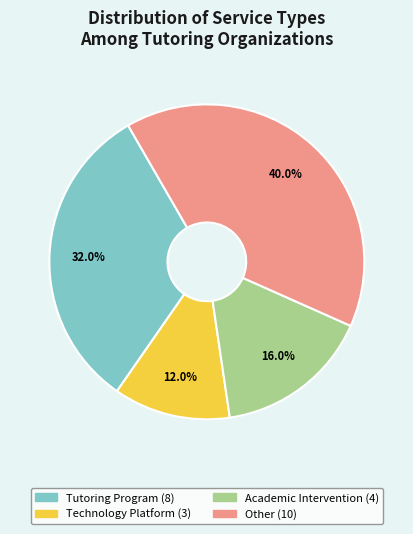

To the nearest percent, what is the average slice percentage?

25%